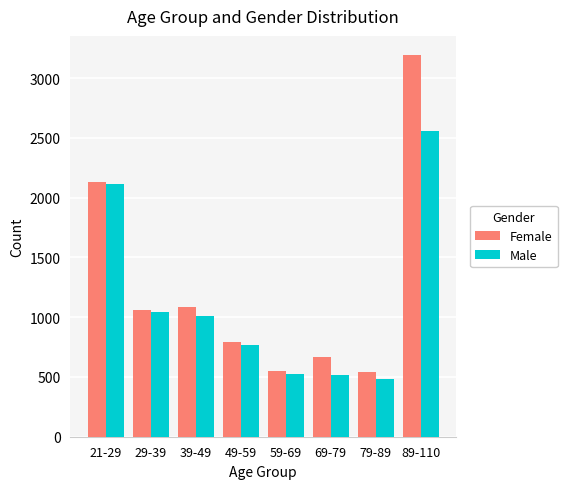

What is the approximate value of Female at 39-49, to the nearest 10?

1090